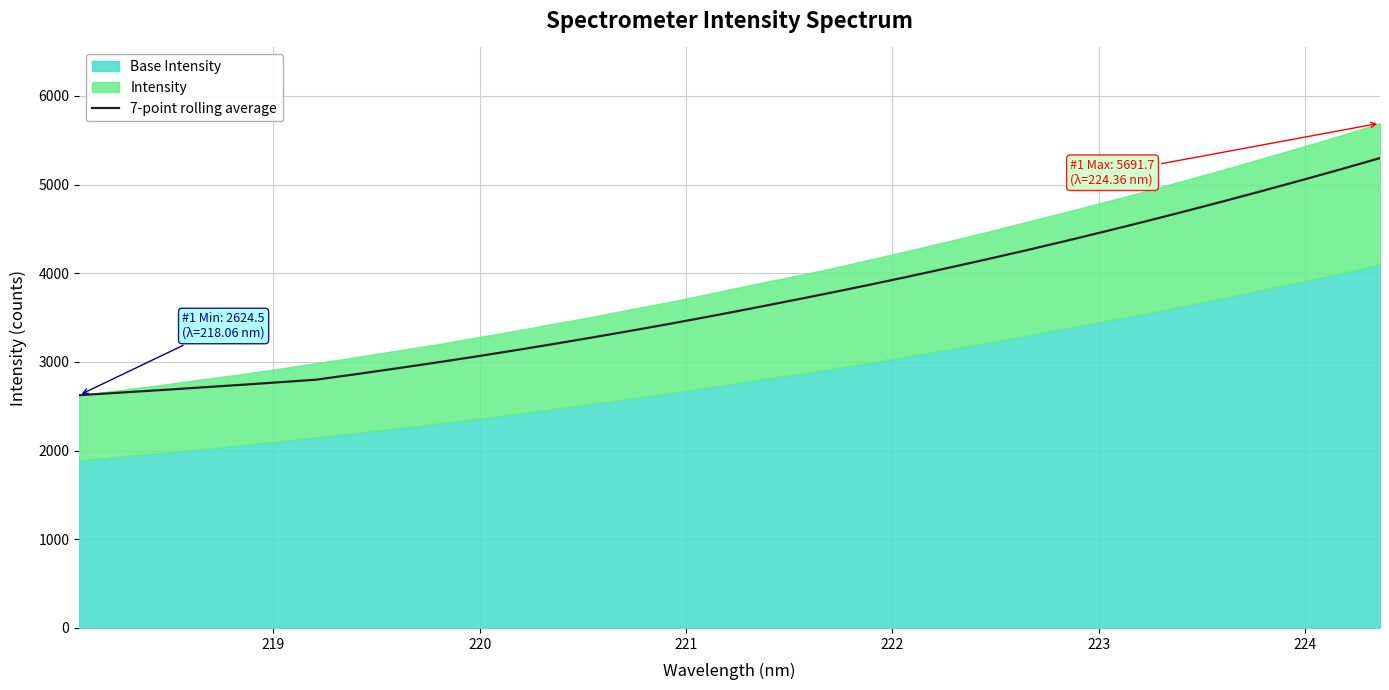

How many lines are shown in the chart?

1